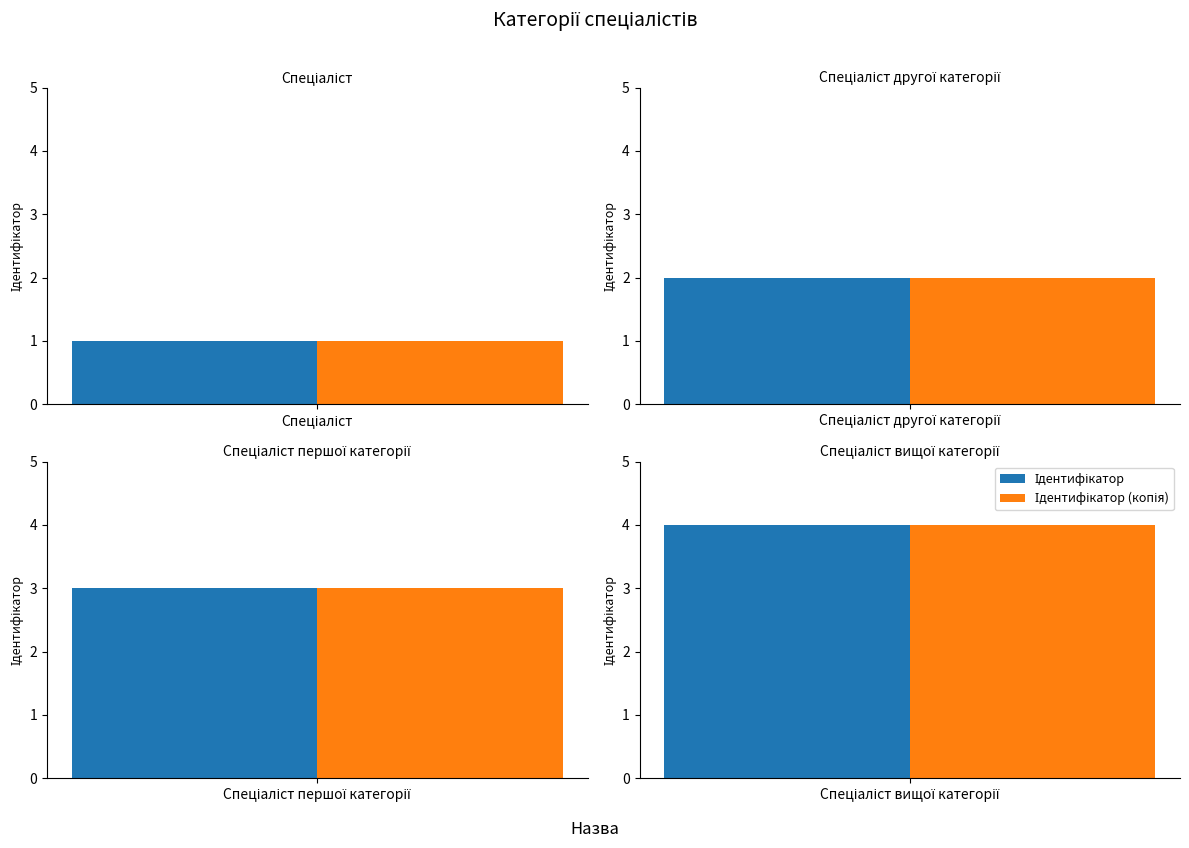

What is the ratio of the value at Спеціаліст першої категорії to the value at Спеціаліст другої категорії?

1.5